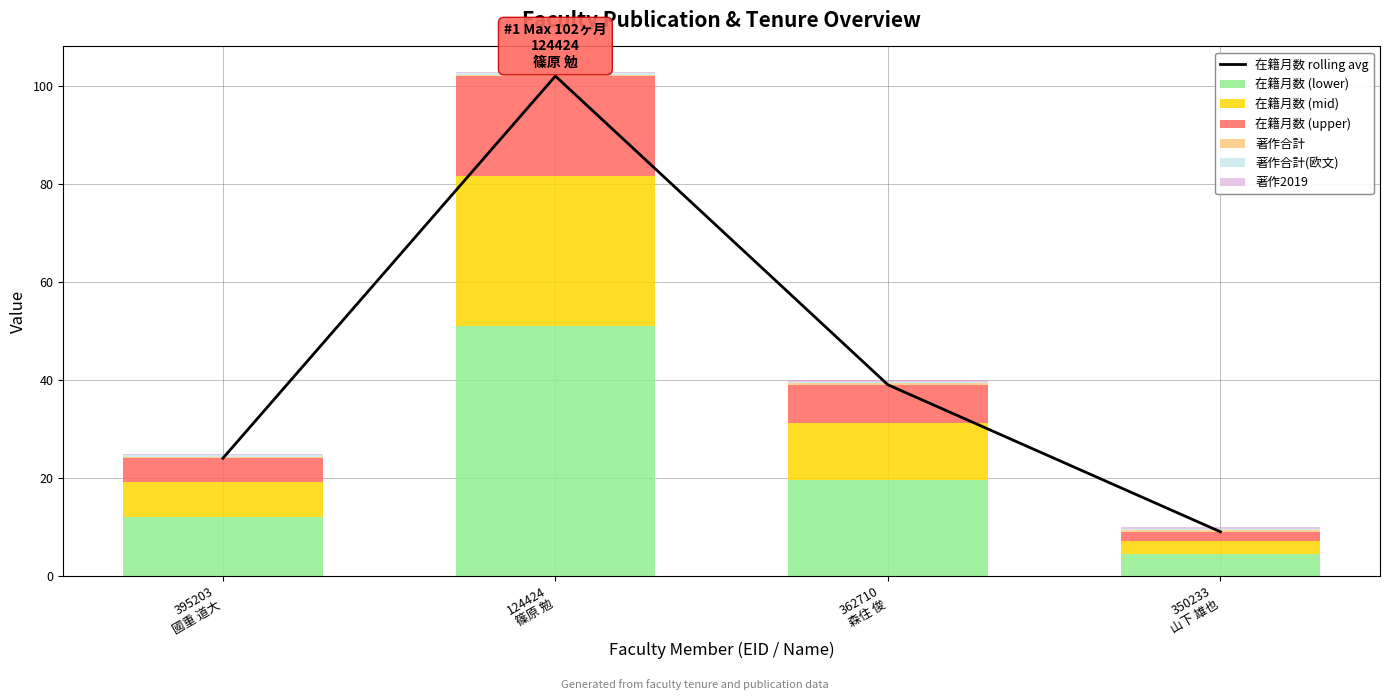

What is the difference between the highest and lowest values at 362710
森住 俊?

39